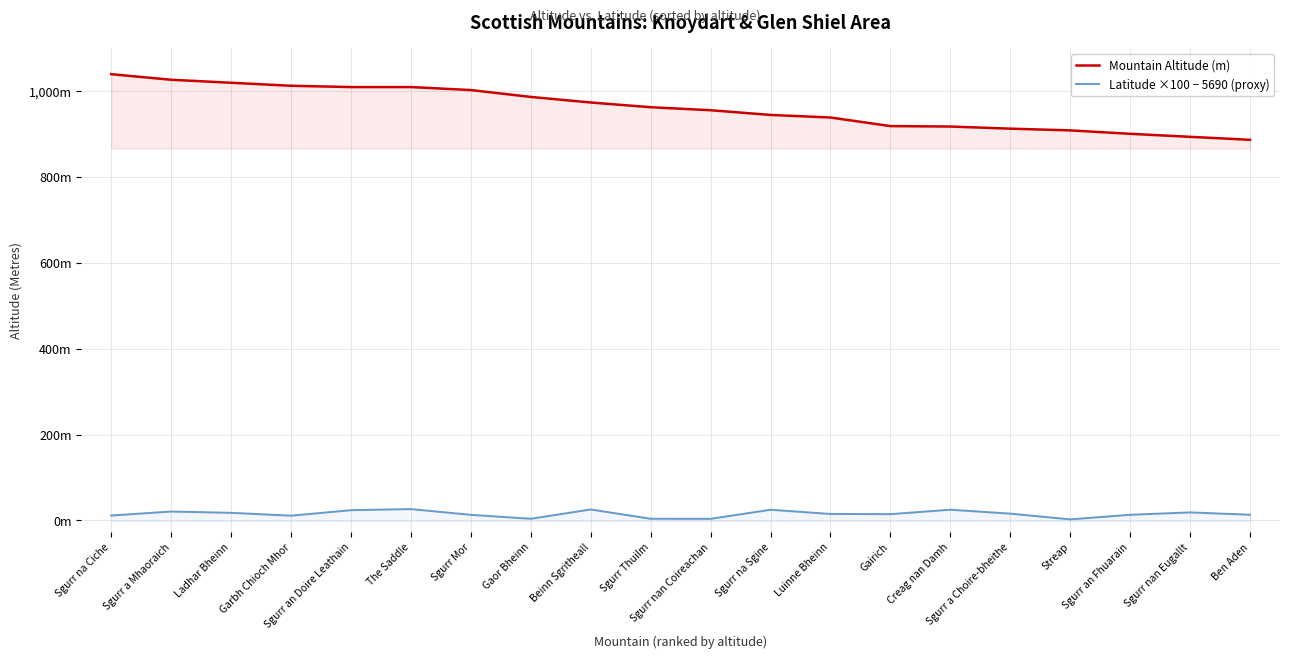

Which category has the lowest value in the Latitude ×100 − 5690 (proxy) series?

Streap